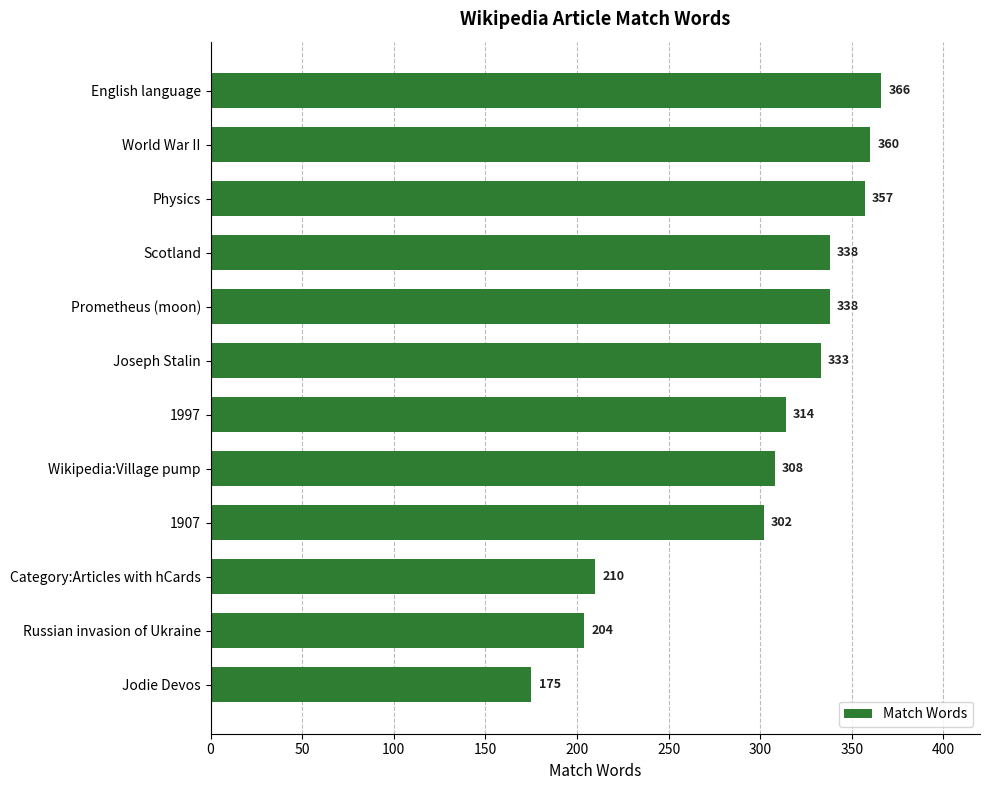

What is the value of the 4th bar from the top?

338